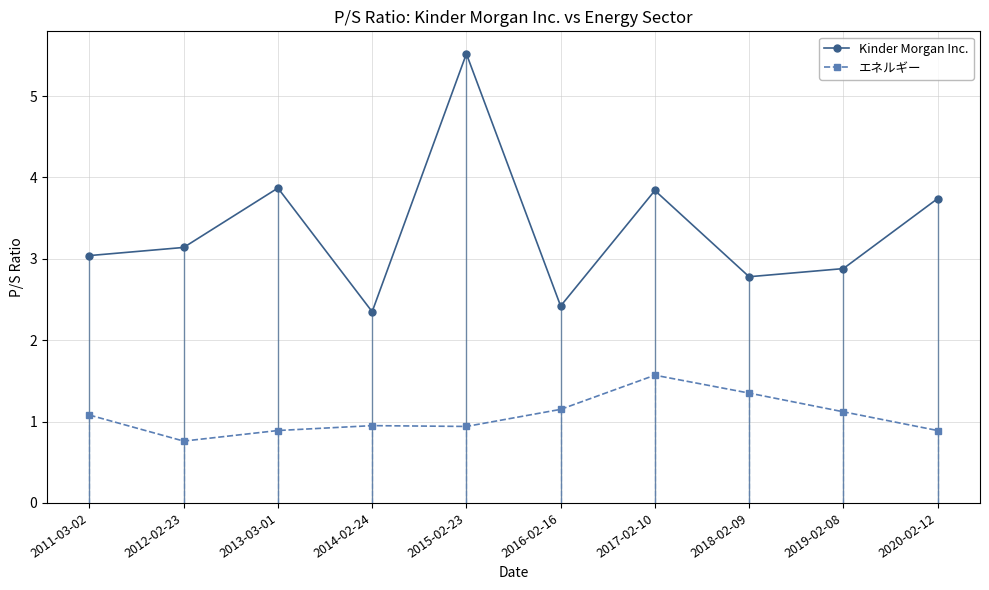

True or false: Kinder Morgan Inc. and エネルギー intersect in this chart.

False